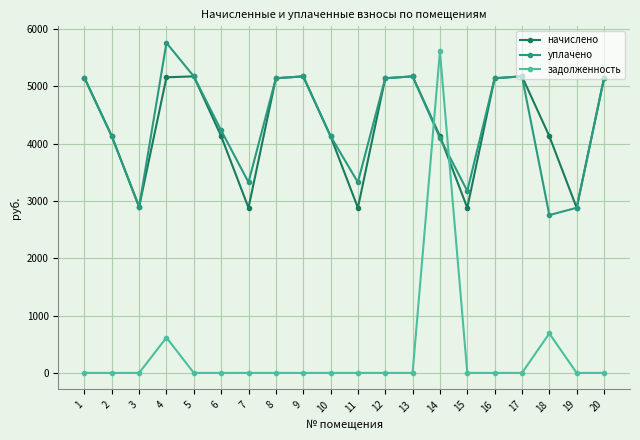

What is the average value of the начислено series?

4332.9